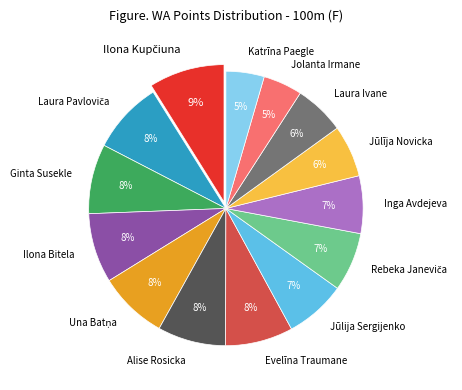

The Katrīna Paegle slice represents 5% of the pie. True or false?

True